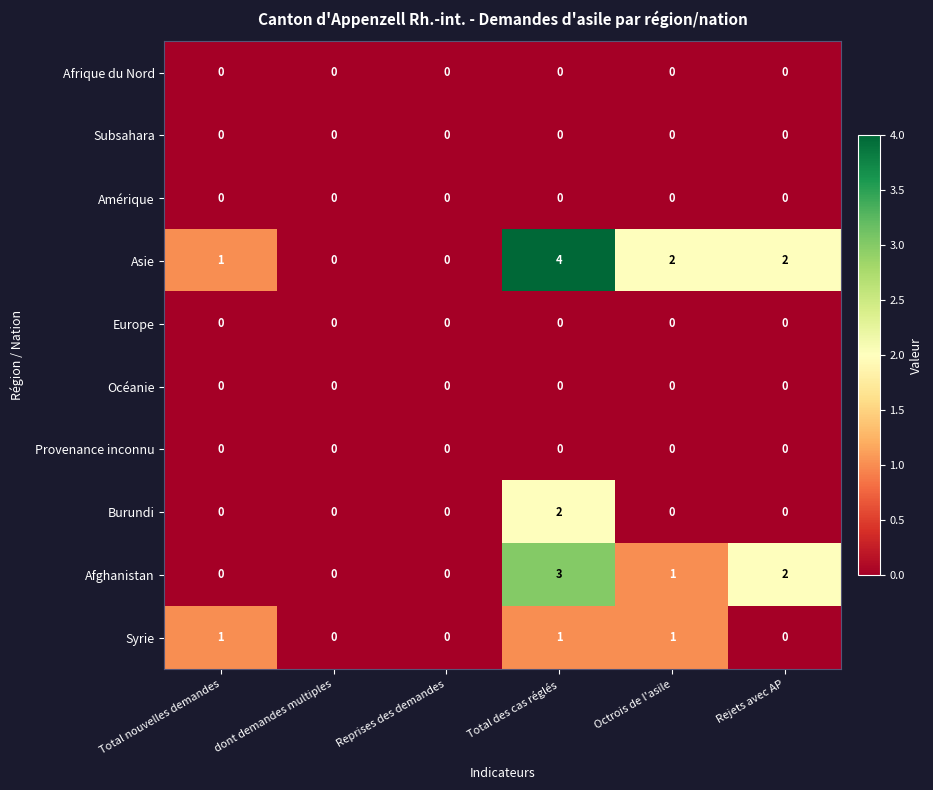

At which category is the sum across all series the highest?

Total des cas réglés